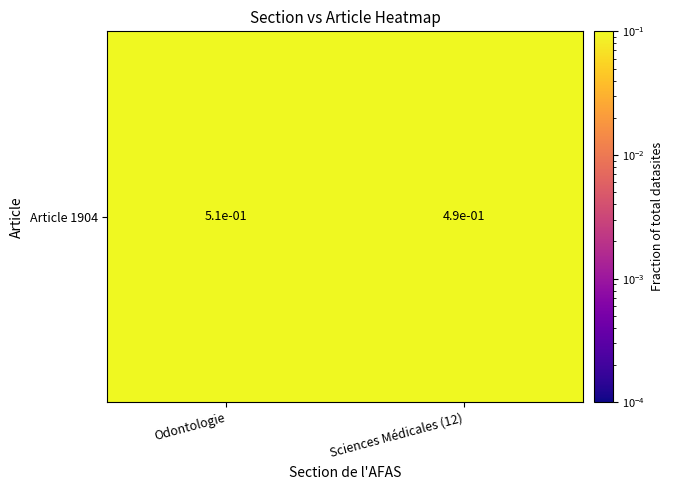

Between Odontologie and Sciences Médicales (12), which is larger?

Odontologie